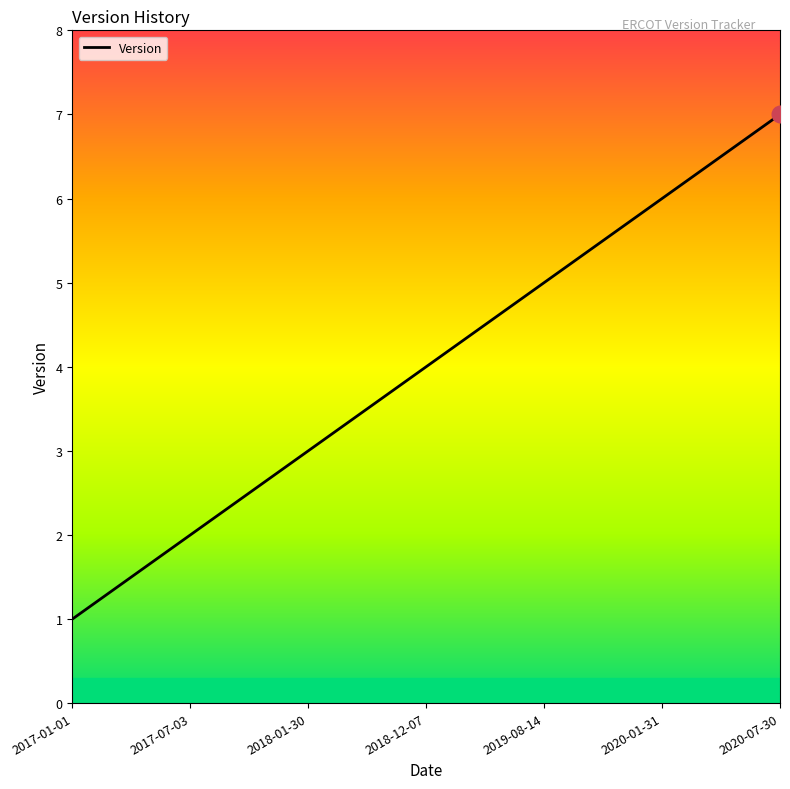

What is the sum of all values?

28